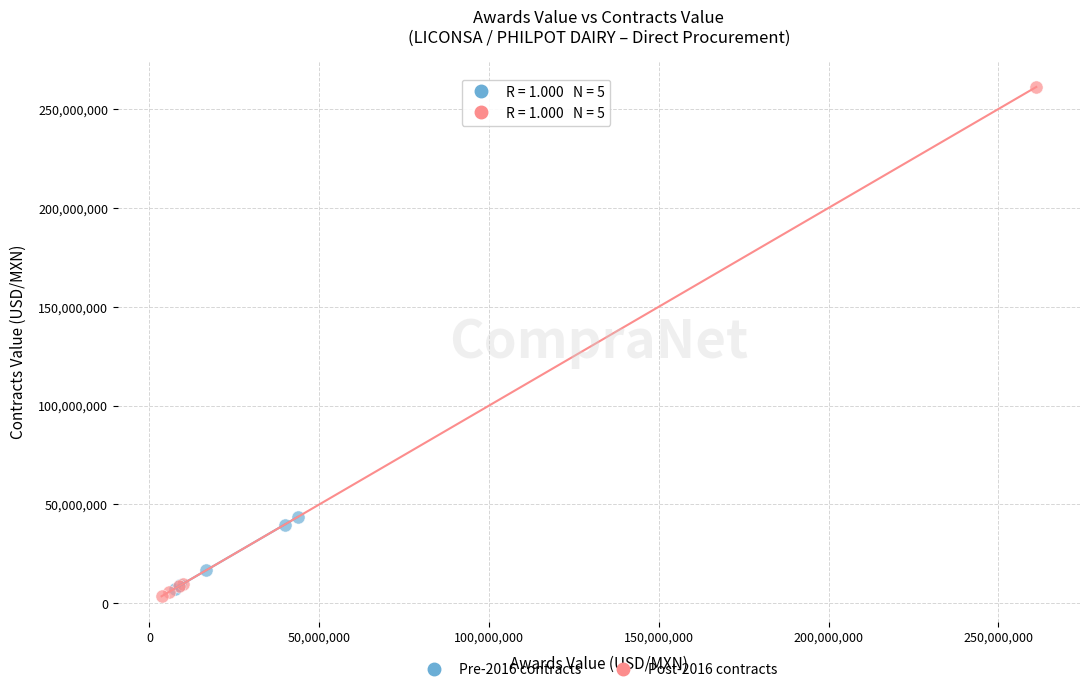

Which series contains the lowest Y value?

Post-2016 contracts